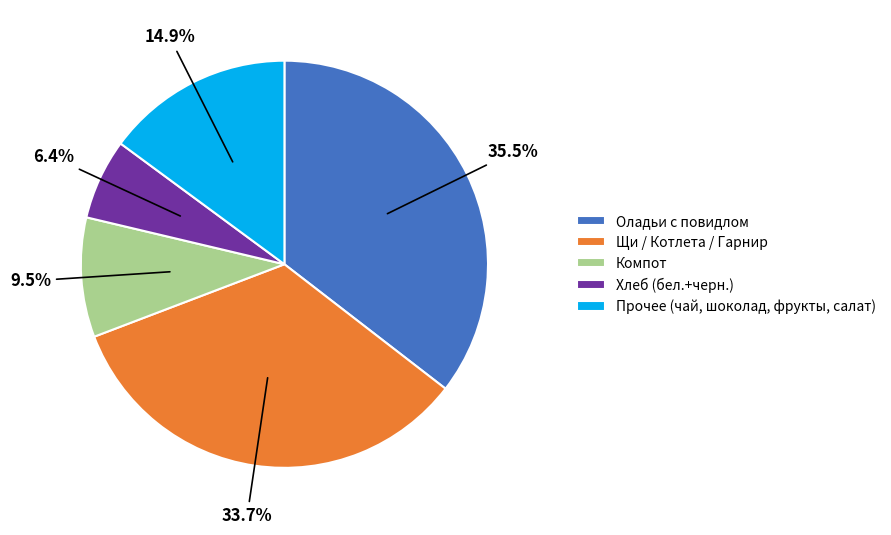

Does any single category account for the majority?

No